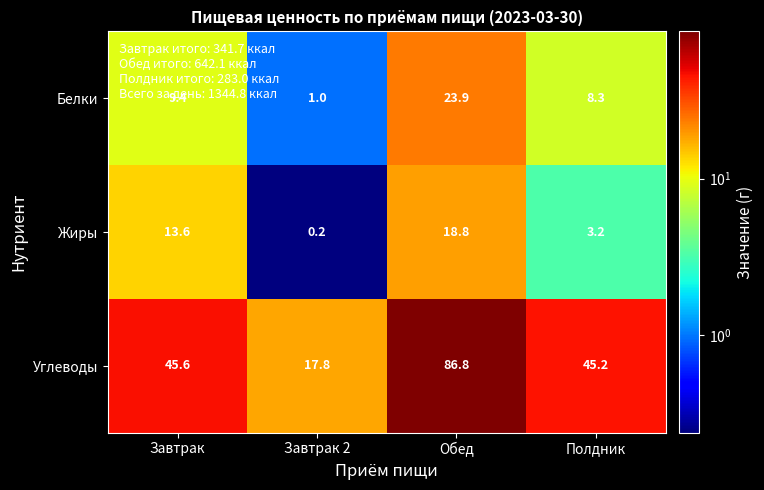

What is the difference between the highest and lowest values at Завтрак?

36.2